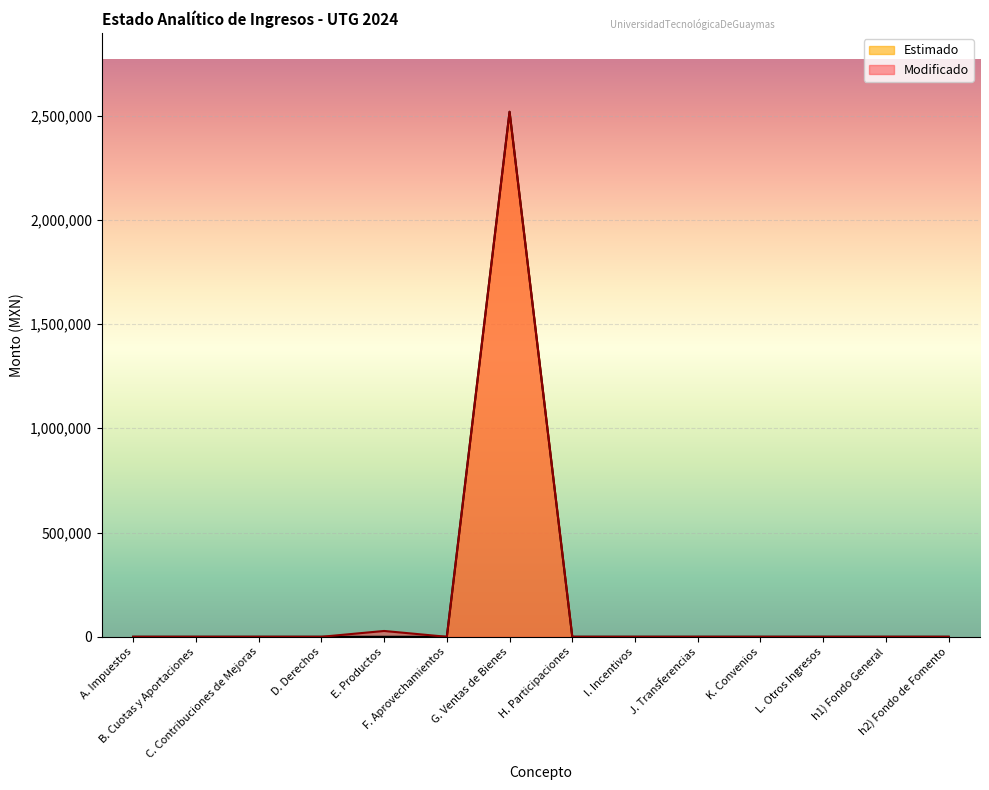

Between A. Impuestos and h1) Fondo General, which series saw the biggest shift?

Modificado